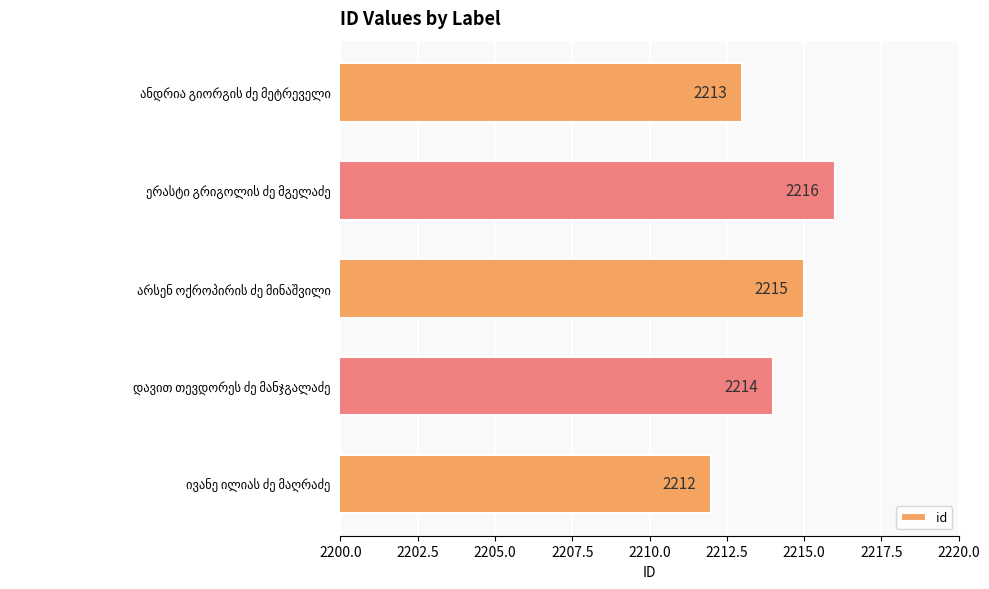

Count the values in the range 2213 to 2215.

3